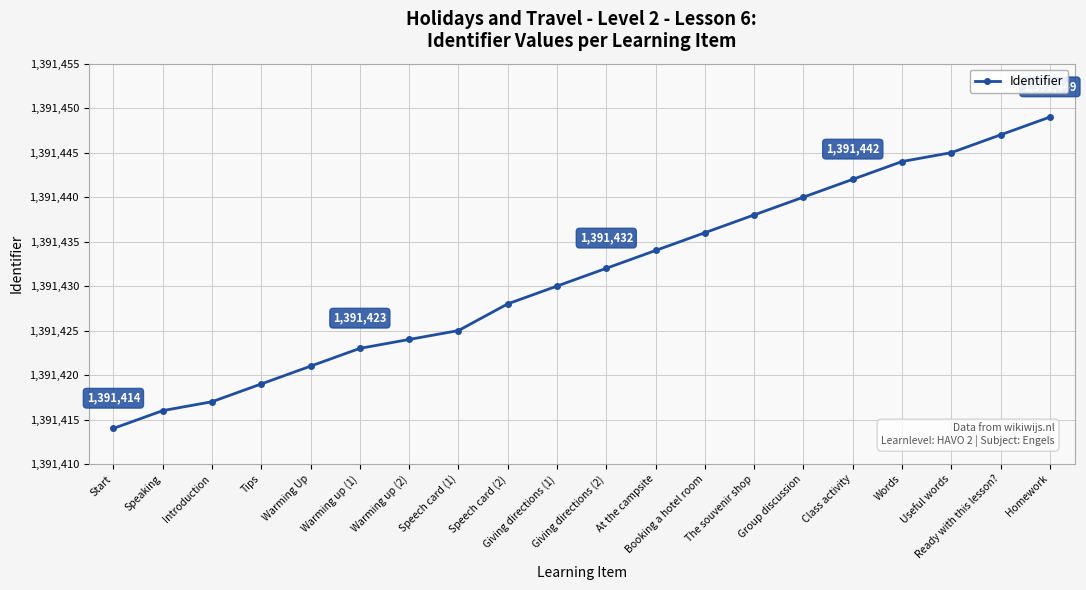

True or false: the data shows 2464940 at Warming Up.

False